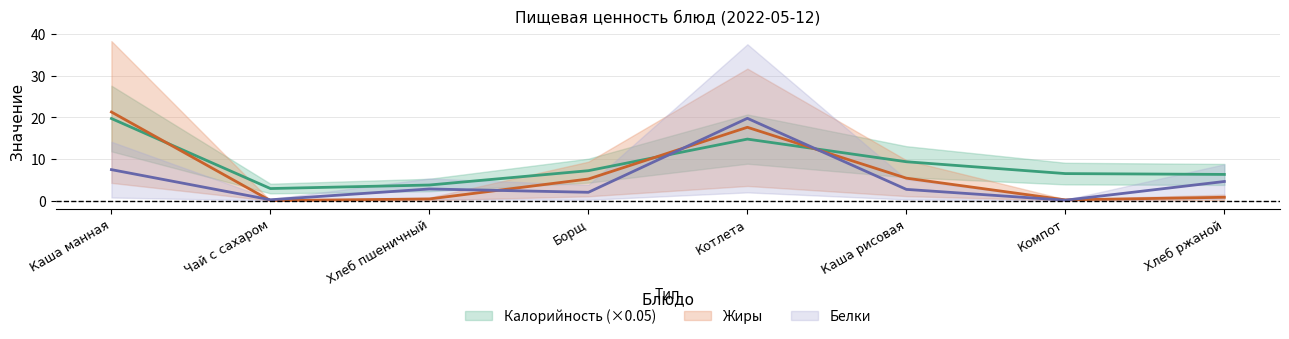

Which series has the largest total across all categories?

Калорийность